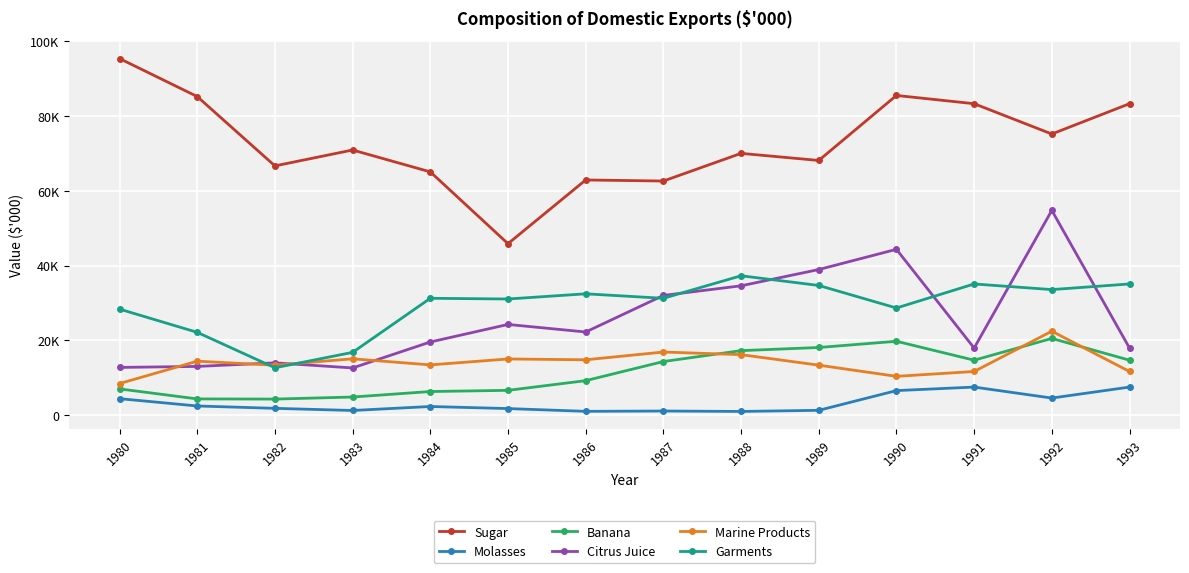

Which category has the highest value in the Molasses series?

1991